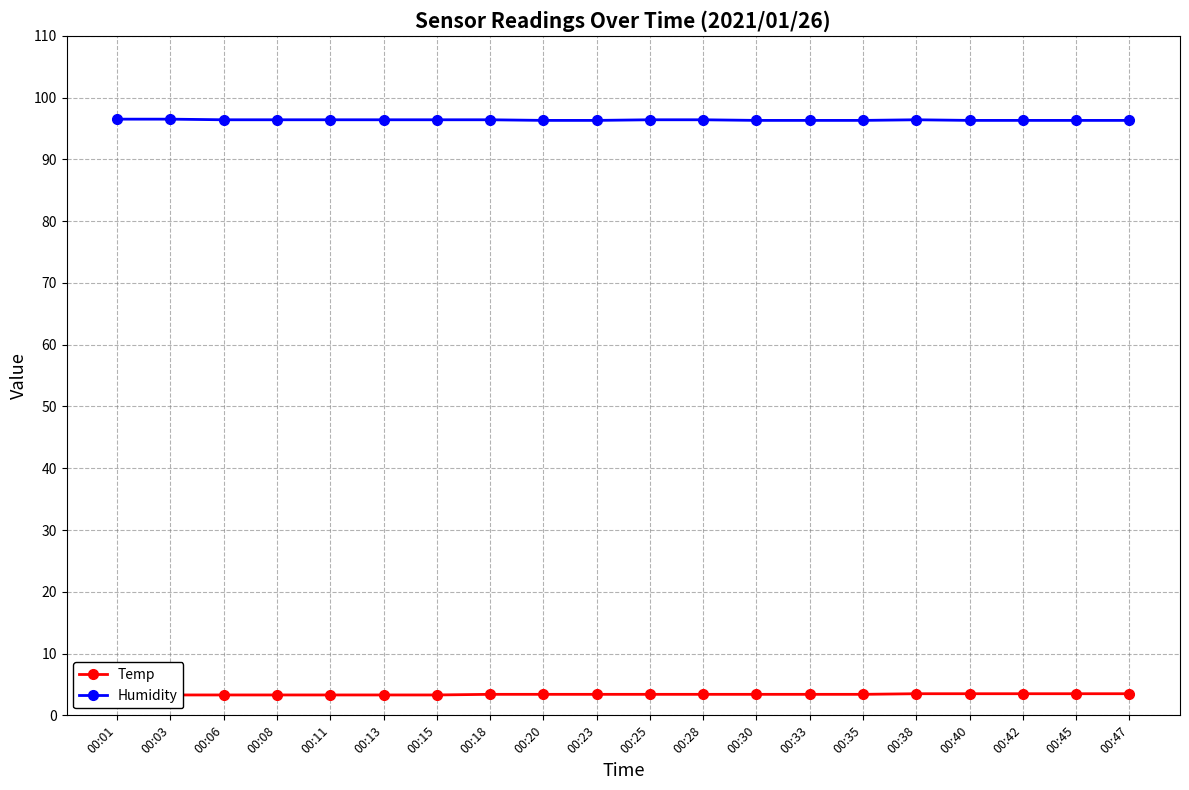

The value of Temp at 00:23 is 3.4. True or false?

True